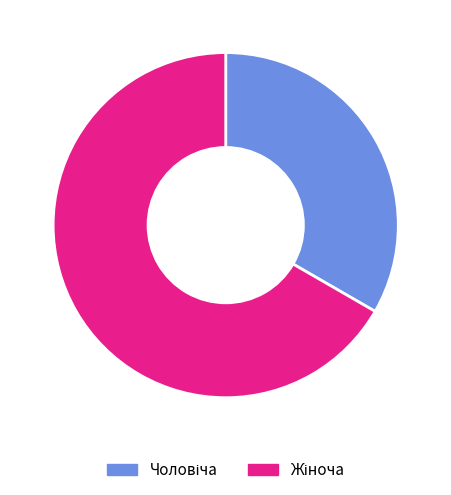

Is there any slice that represents more than half of the pie?

Yes